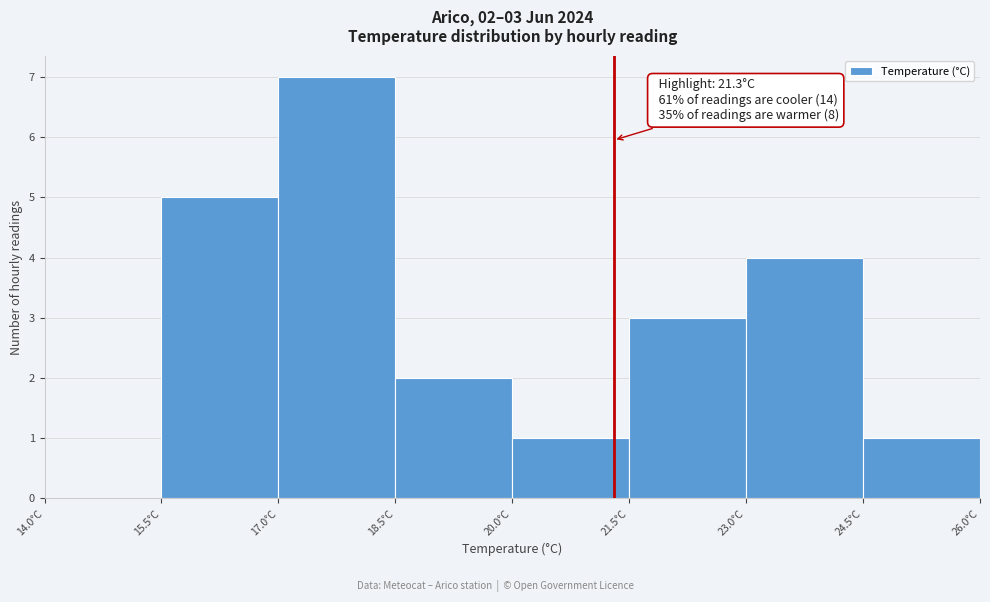

Which range on the x-axis has the tallest bar?

17.0 to 18.5